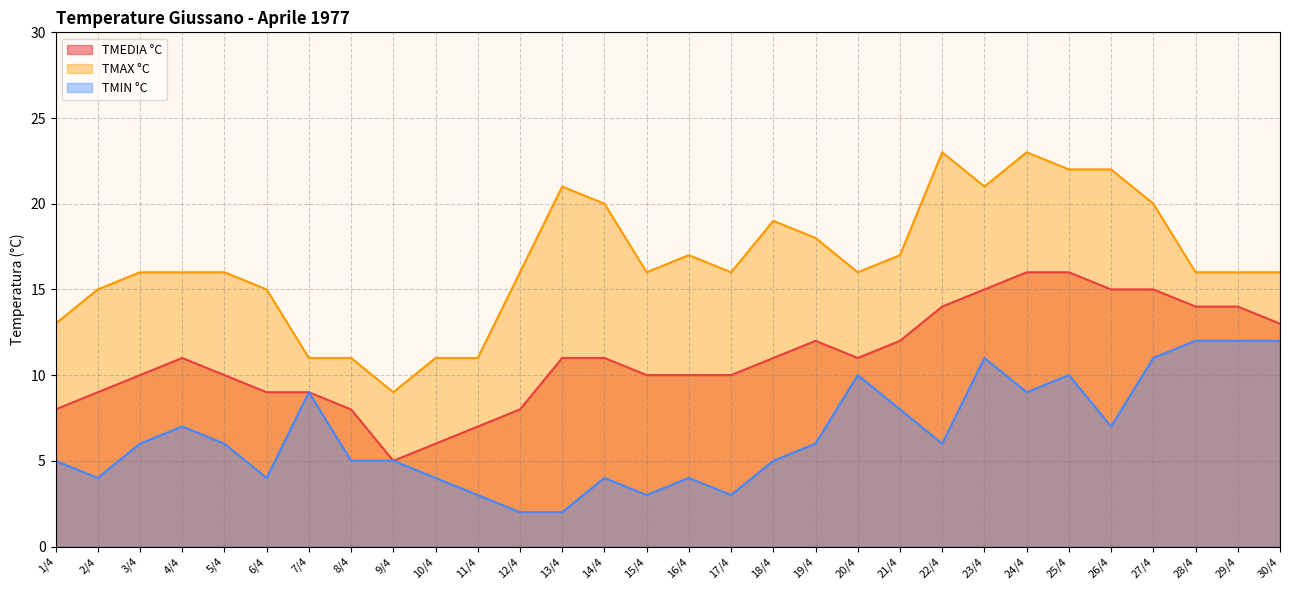

True or false: TMEDIA °C and TMIN °C intersect in this chart.

False